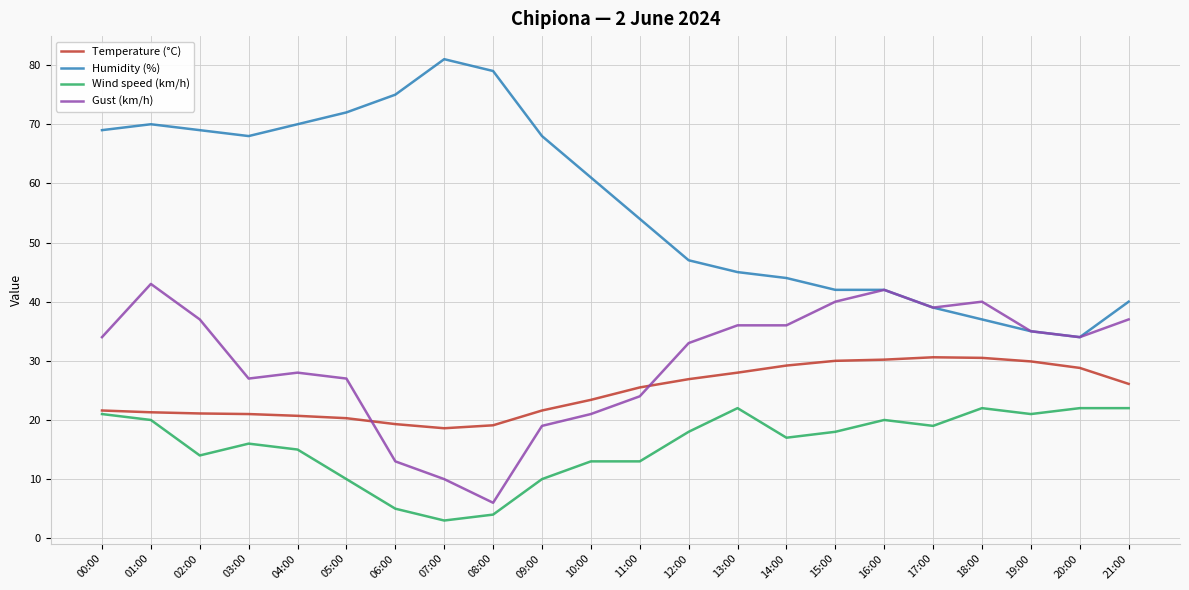

Between which two adjacent categories do Temperature (°C) and Gust (km/h) first intersect?

05:00 and 06:00